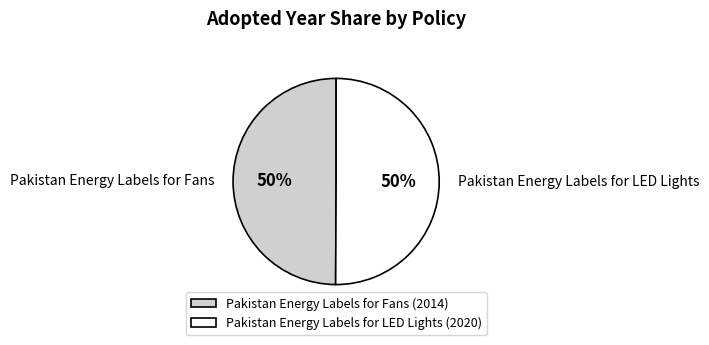

How many slices are in this pie chart?

2